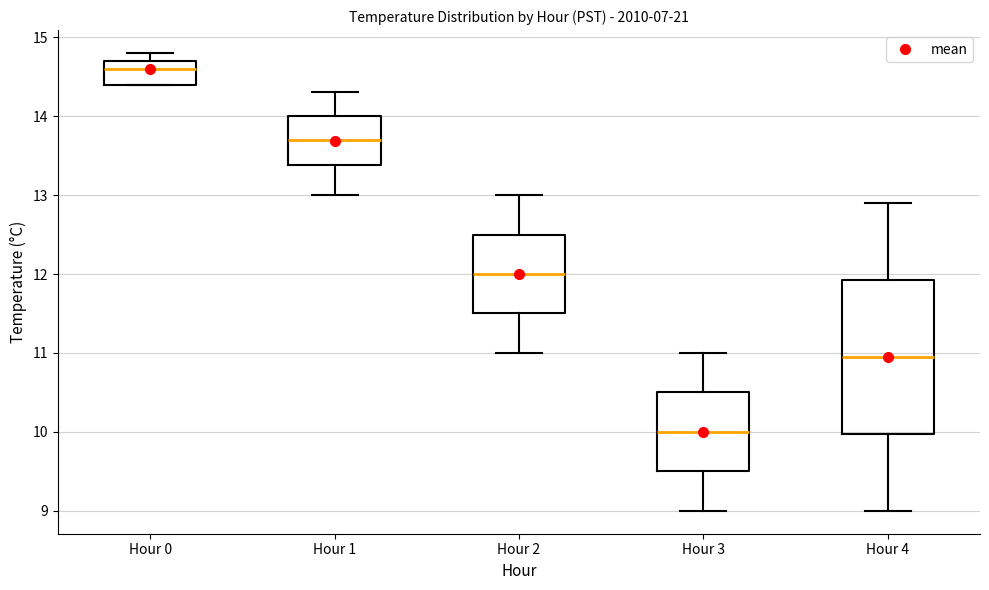

Reading left to right, transcribe this box plot: for each box, give where its median line is, the range the box spans, and where its two whiskers end, as read against the y-axis. The values are not printed on the chart, so give them approximately, as read against the axis.

Hour 0: median 14.6, box 14.4 to 14.7, whiskers 14.4 to 14.8
Hour 1: median 13.7, box 13.4 to 14.0, whiskers 13.0 to 14.3
Hour 2: median 12.0, box 11.5 to 12.5, whiskers 11.0 to 13.0
Hour 3: median 10.0, box 9.5 to 10.5, whiskers 9.0 to 11.0
Hour 4: median 11.0, box 10.0 to 11.9, whiskers 9.0 to 12.9